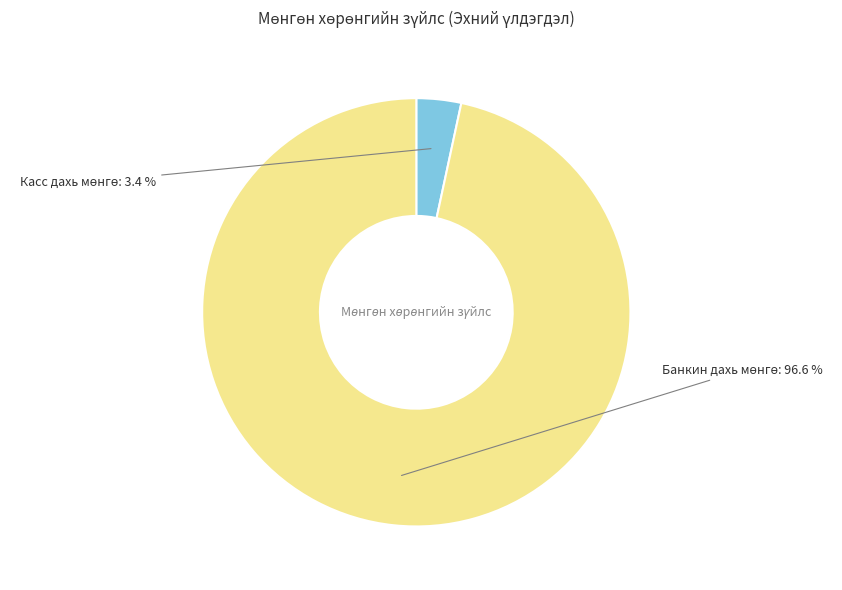

Does any single category account for the majority?

Yes